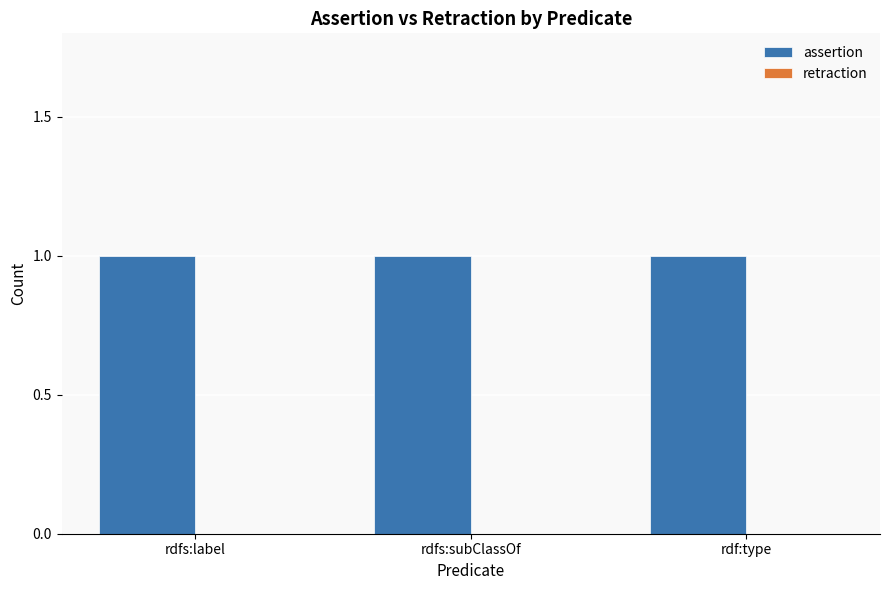

Reading left to right, list all the values displayed in this chart.

assertion: rdfs:label=1	rdfs:subClassOf=1	rdf:type=1
retraction: rdfs:label=0	rdfs:subClassOf=0	rdf:type=0